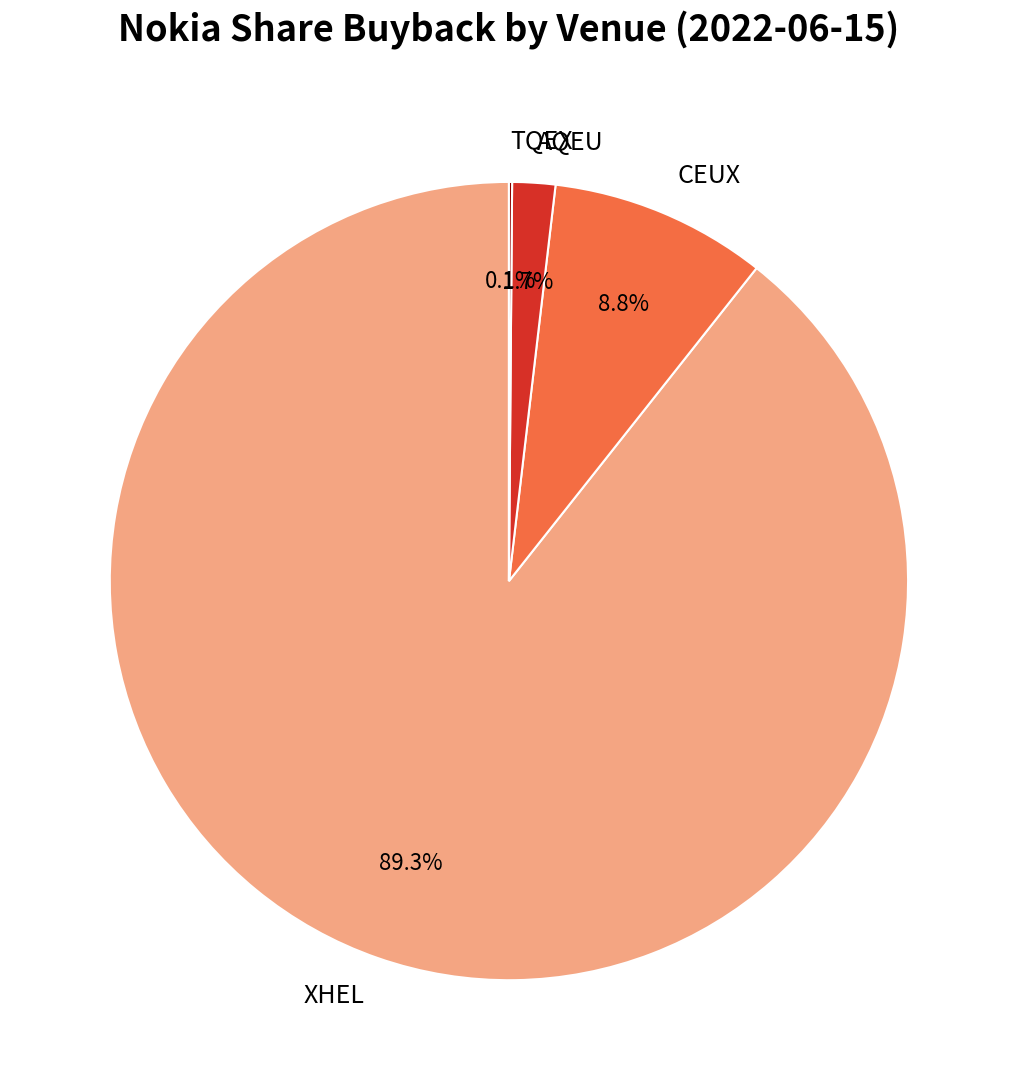

Is there a majority slice in this chart?

Yes